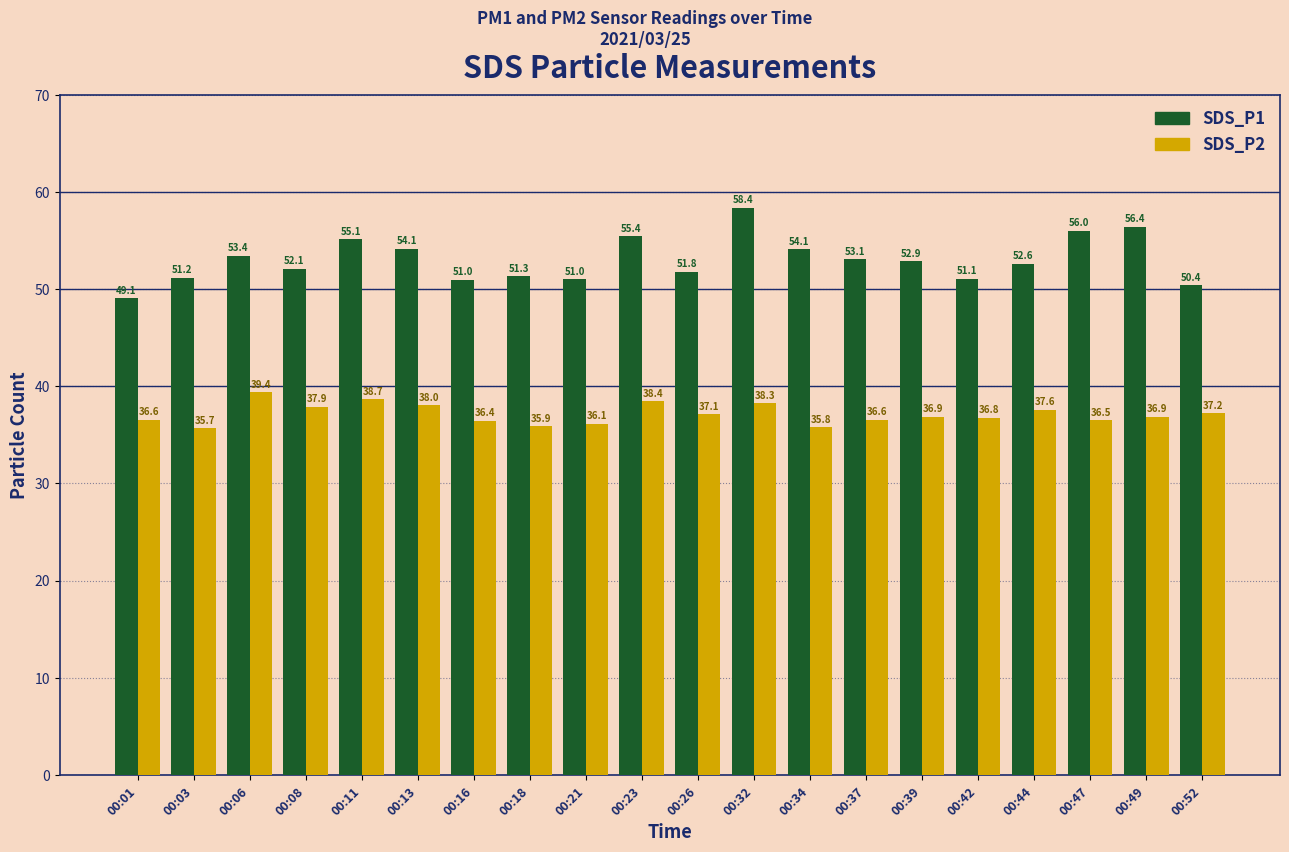

Reading left to right, extract all data points from this chart.

SDS_P1: 00:01=49.1	00:03=51.2	00:06=53.4	00:08=52.1	00:11=55.1	00:13=54.1	00:16=51.0	00:18=51.3	00:21=51.0	00:23=55.4	00:26=51.8	00:32=58.4	00:34=54.1	00:37=53.1	00:39=52.9	00:42=51.1	00:44=52.6	00:47=56.0	00:49=56.4	00:52=50.4
SDS_P2: 00:01=36.6	00:03=35.7	00:06=39.4	00:08=37.9	00:11=38.7	00:13=38.0	00:16=36.4	00:18=35.9	00:21=36.1	00:23=38.4	00:26=37.1	00:32=38.3	00:34=35.8	00:37=36.6	00:39=36.9	00:42=36.8	00:44=37.6	00:47=36.5	00:49=36.9	00:52=37.2